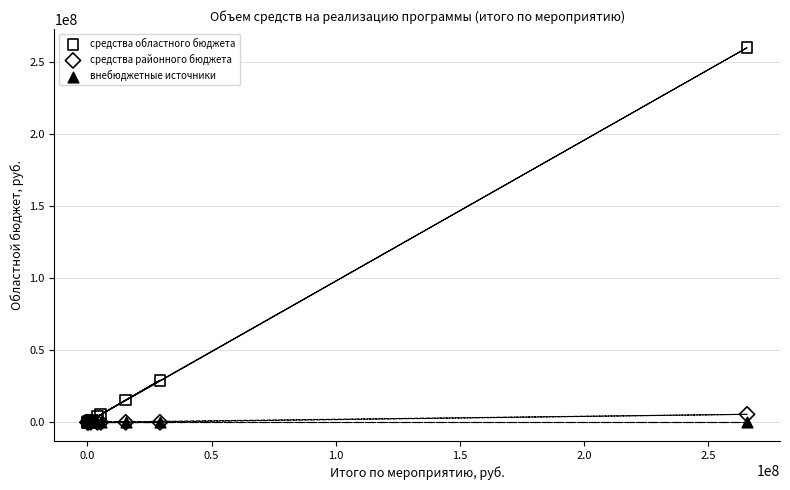

What are all the series names shown in the legend?

средства областного бюджета, средства районного бюджета, внебюджетные источники